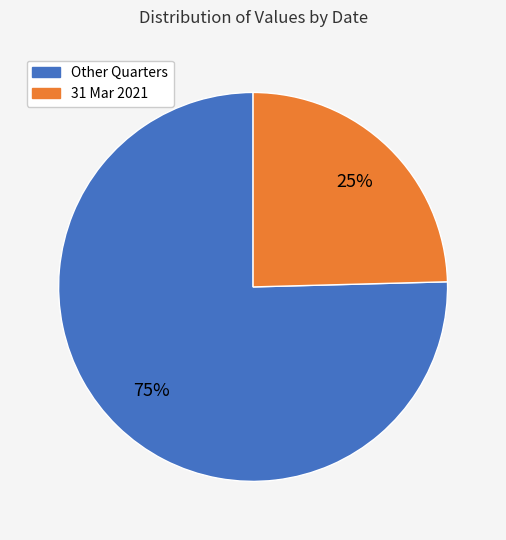

Is there any slice that represents more than half of the pie?

Yes